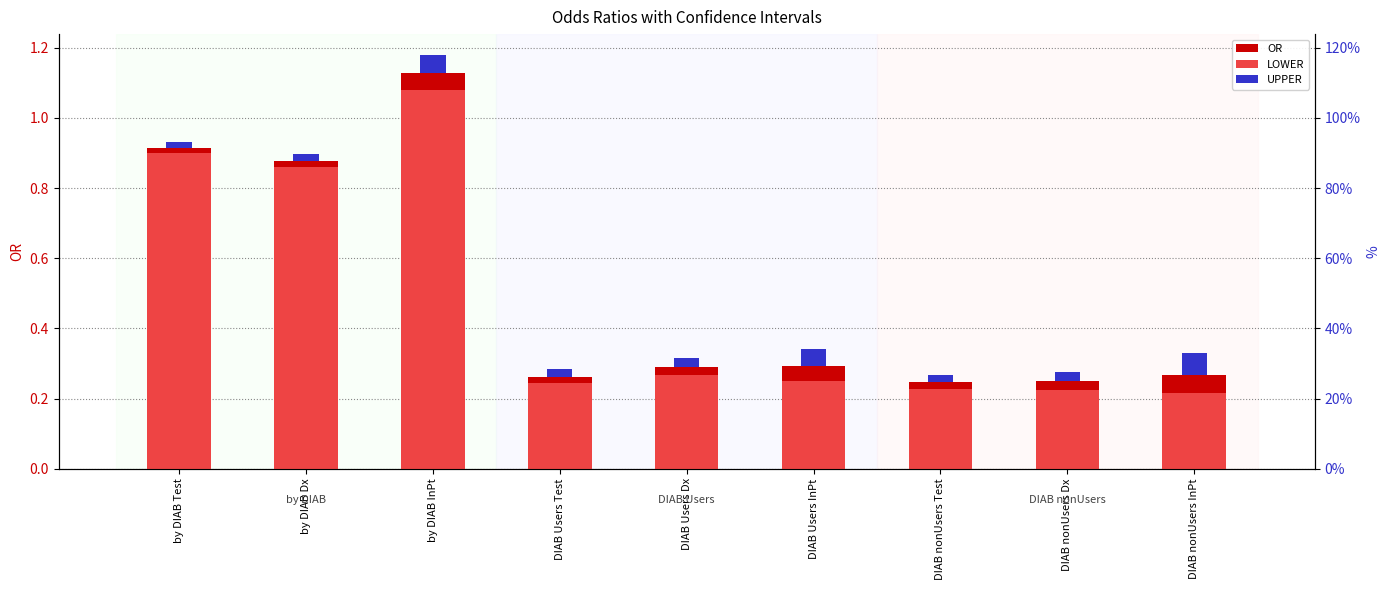

What is the label of the 9th bar from the right?

by DIAB Test